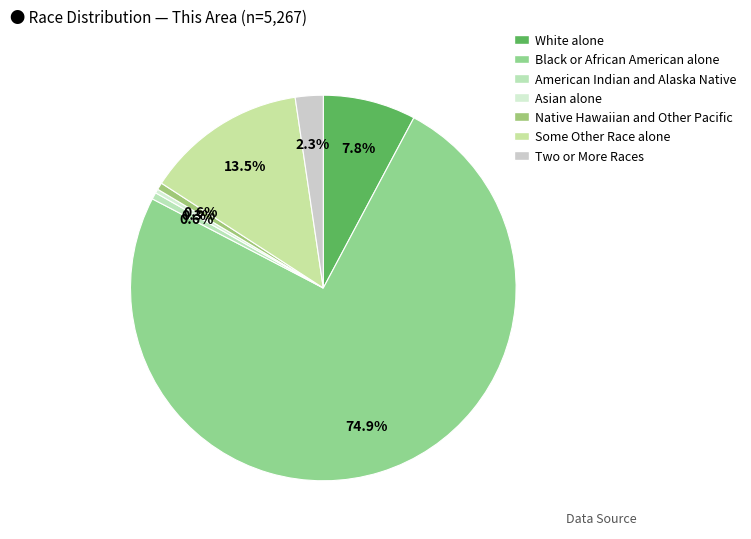

To the nearest percent, what is the combined percentage of Asian alone and Black or African American alone?

75%